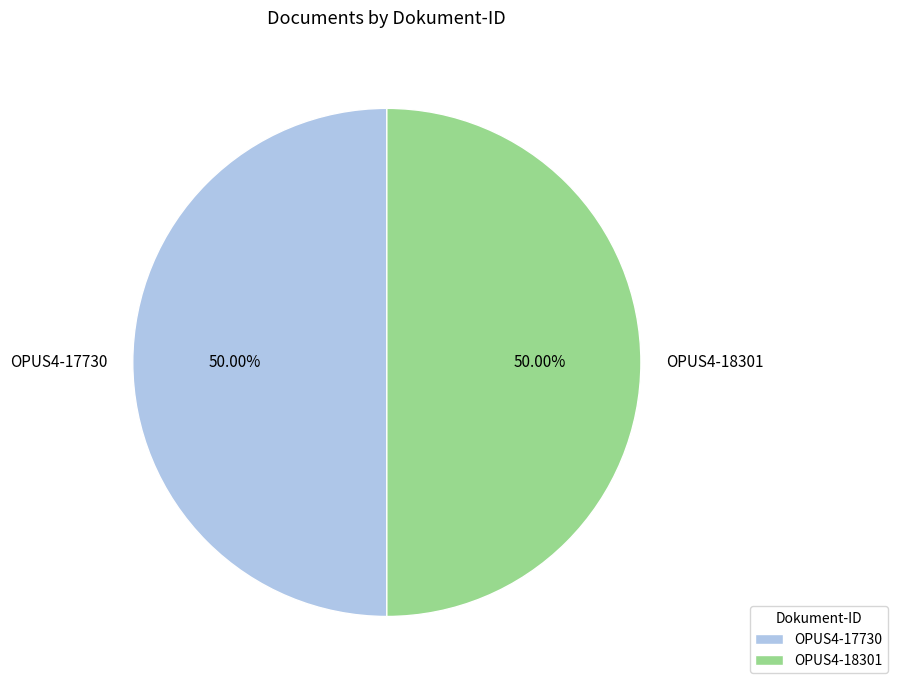

To the nearest percent, what is the average slice percentage?

50%